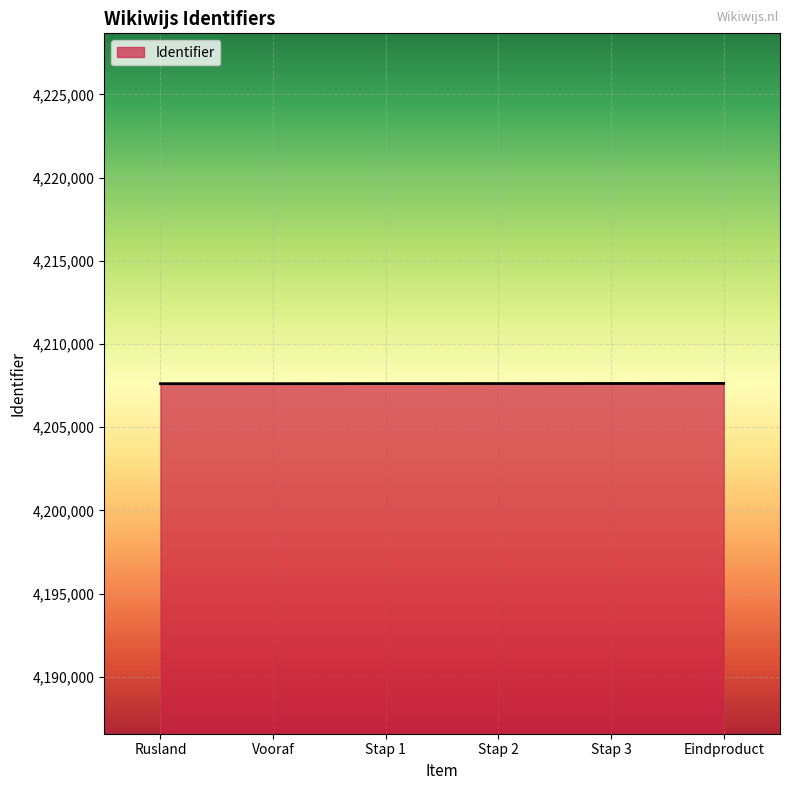

What is the average value?

4207620